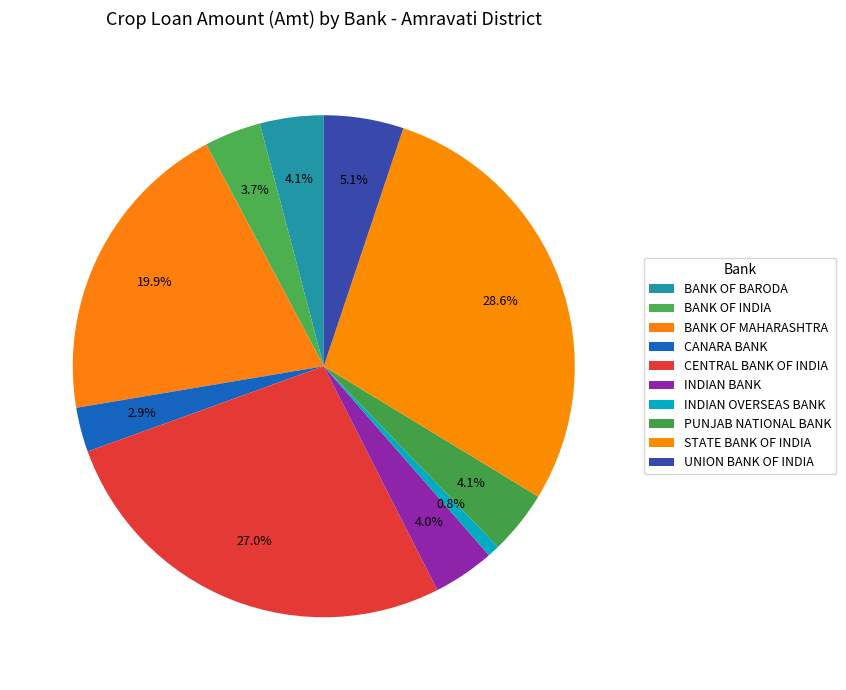

Does any single category account for the majority?

No